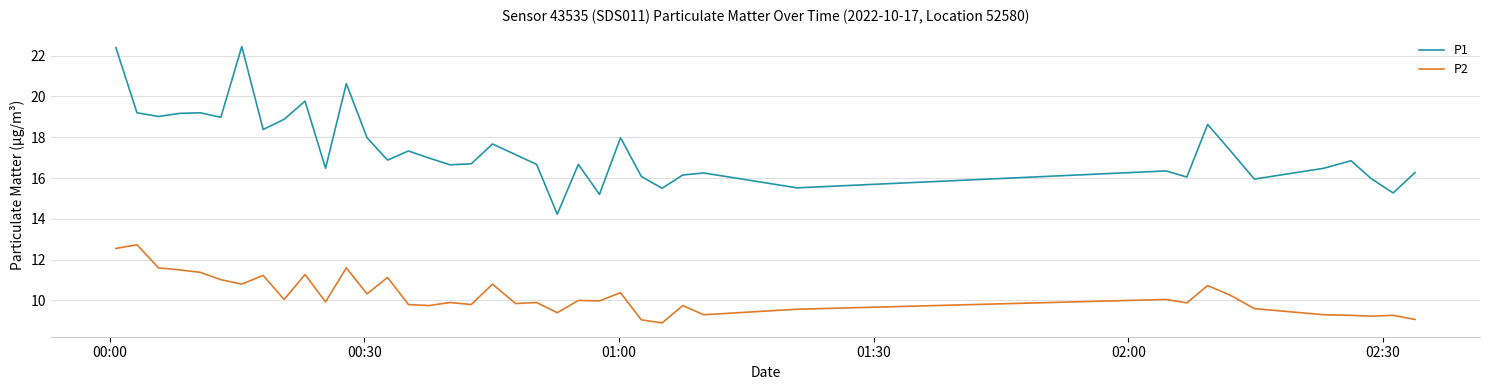

True or false: P2 has more than 0 points higher than both neighbors.

True